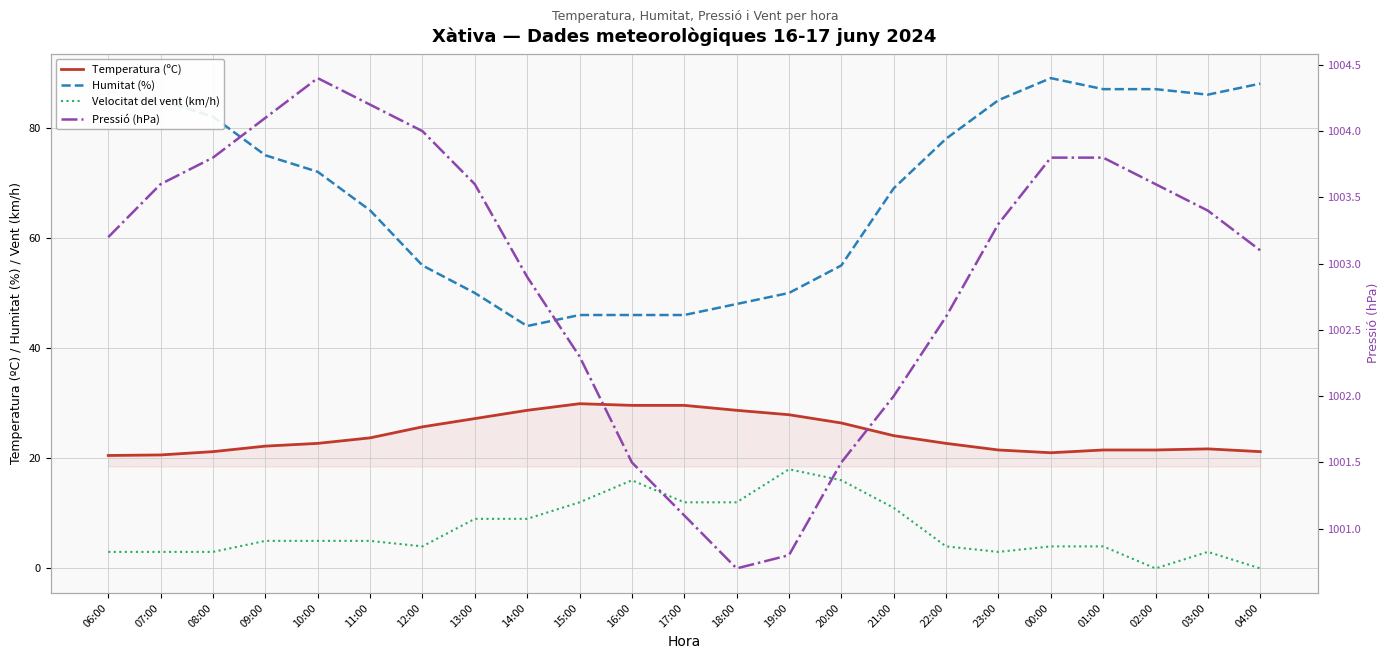

What is the difference between the Humitat (%) values at 06:00 and 01:00?

2.0